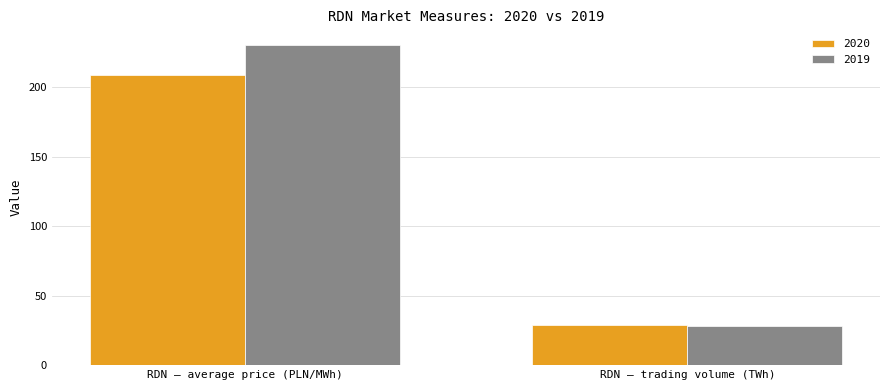

Which category has the highest value in the 2020 series?

RDN – average price (PLN/MWh)